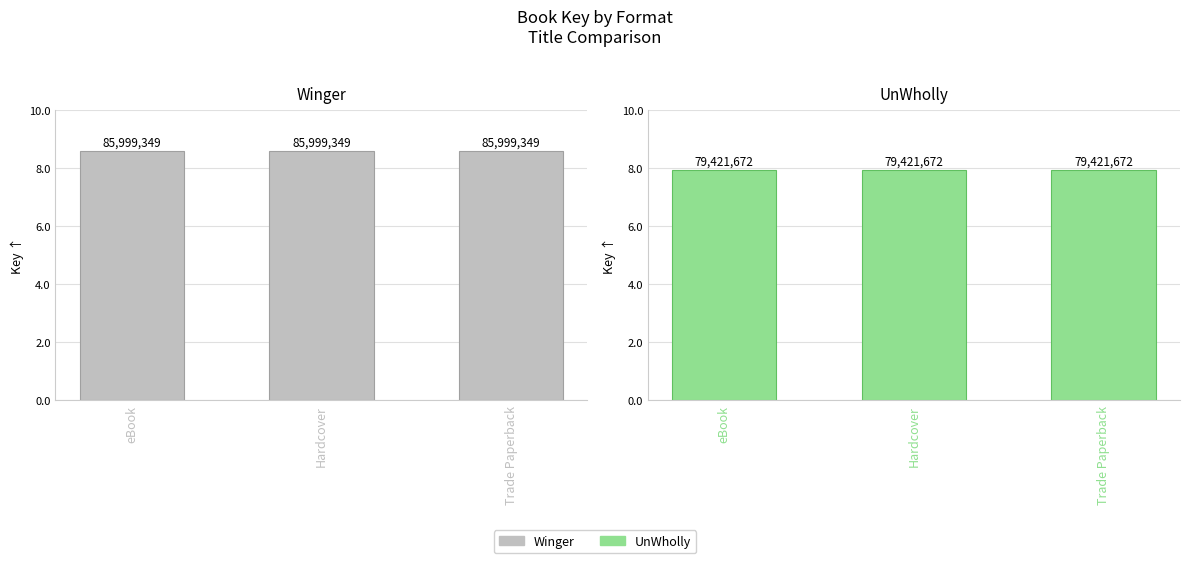

Which label corresponds to the smallest value in the chart?

eBook